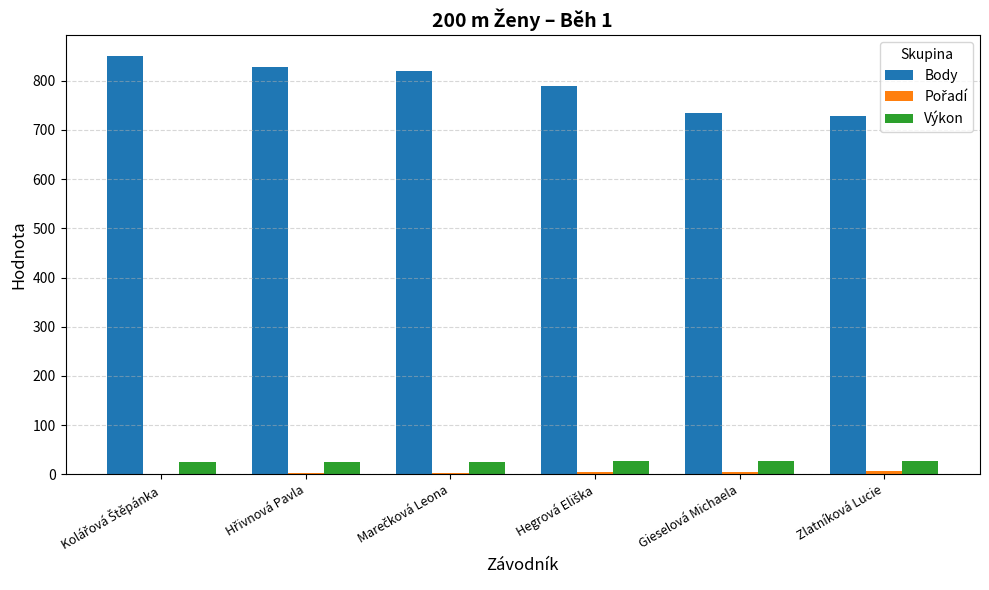

Is it true that Výkon equals 26.7 at Gieselová Michaela?

True